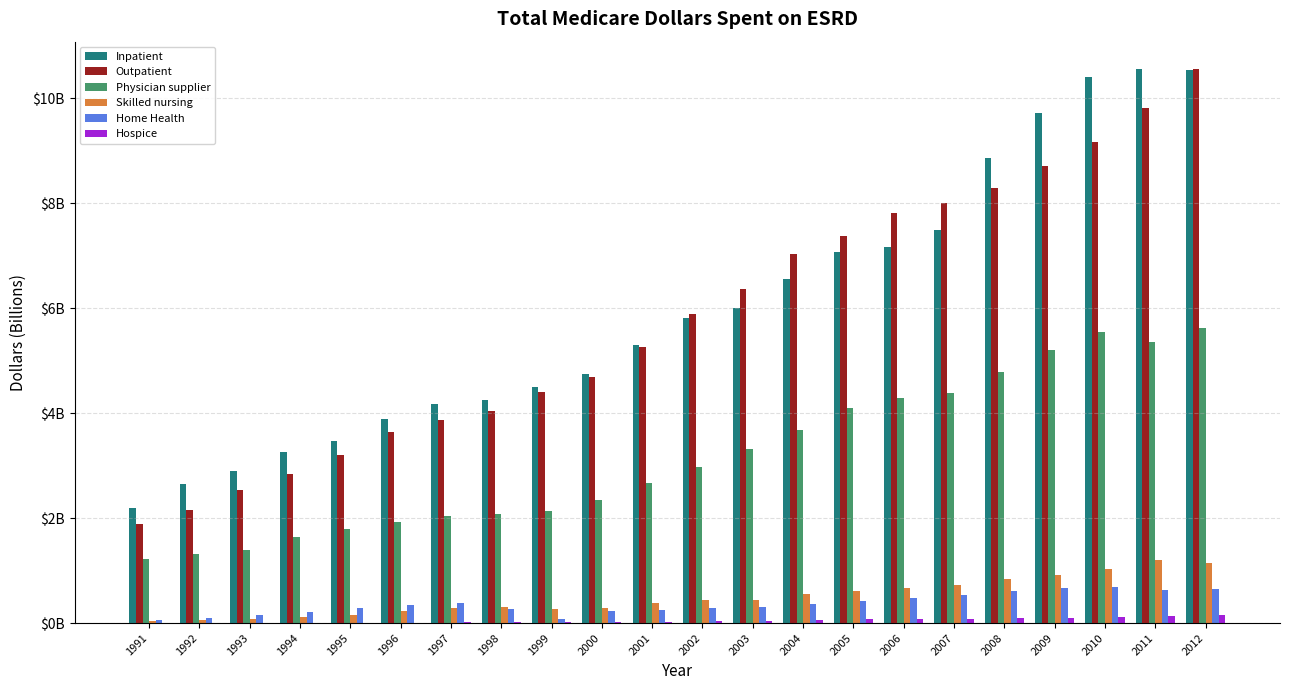

Rank the categories by Hospice value from lowest to highest.

1991, 1992, 1993, 1994, 1995, 1996, 1997, 1998, 1999, 2000, 2001, 2002, 2003, 2004, 2005, 2006, 2007, 2009, 2008, 2010, 2011, 2012